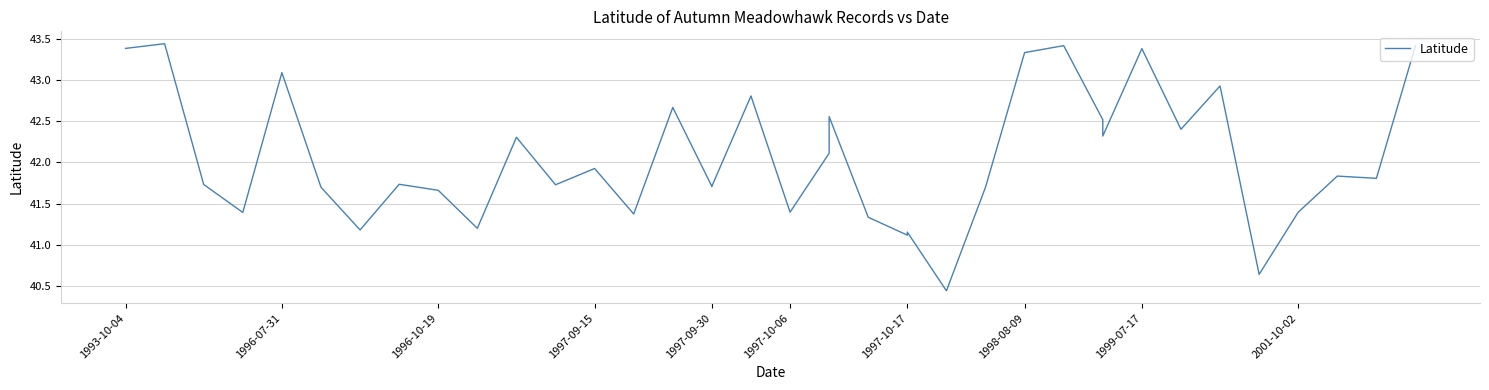

What is the difference between the second highest and second lowest values?

2.8